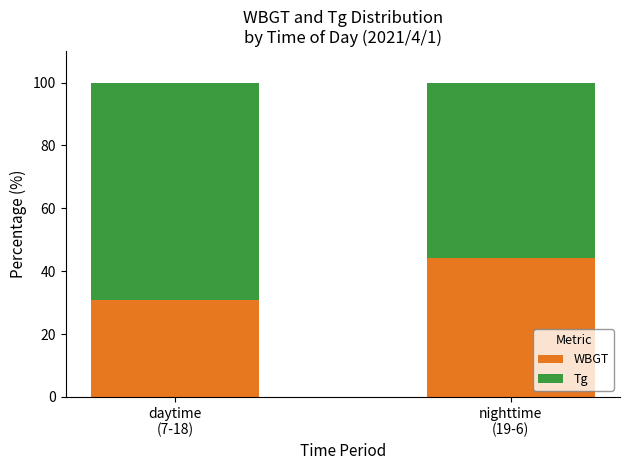

Count the number of categories in the chart.

2